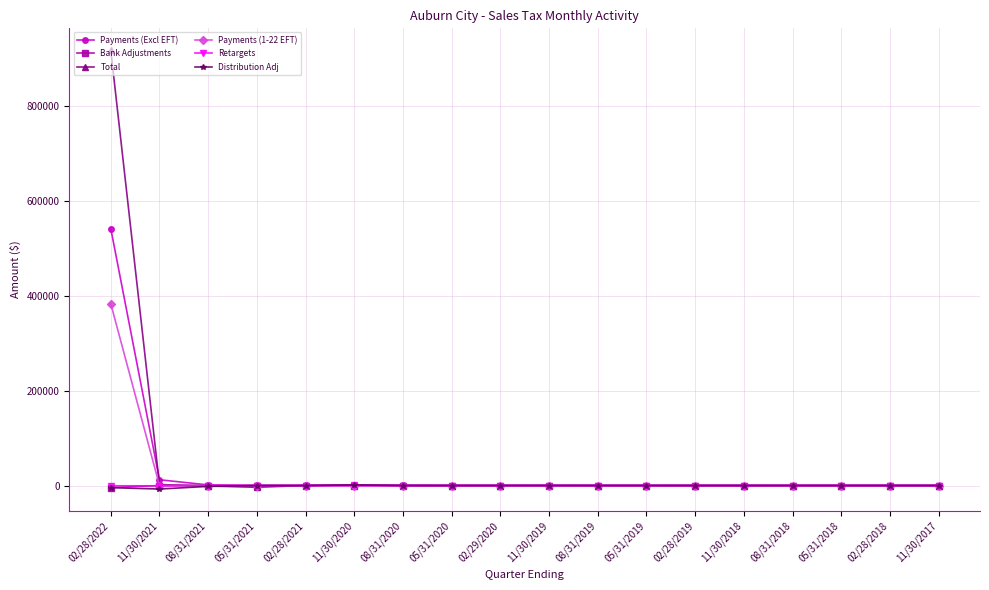

True or false: Distribution Adj has more than 2 points higher than both neighbors.

True